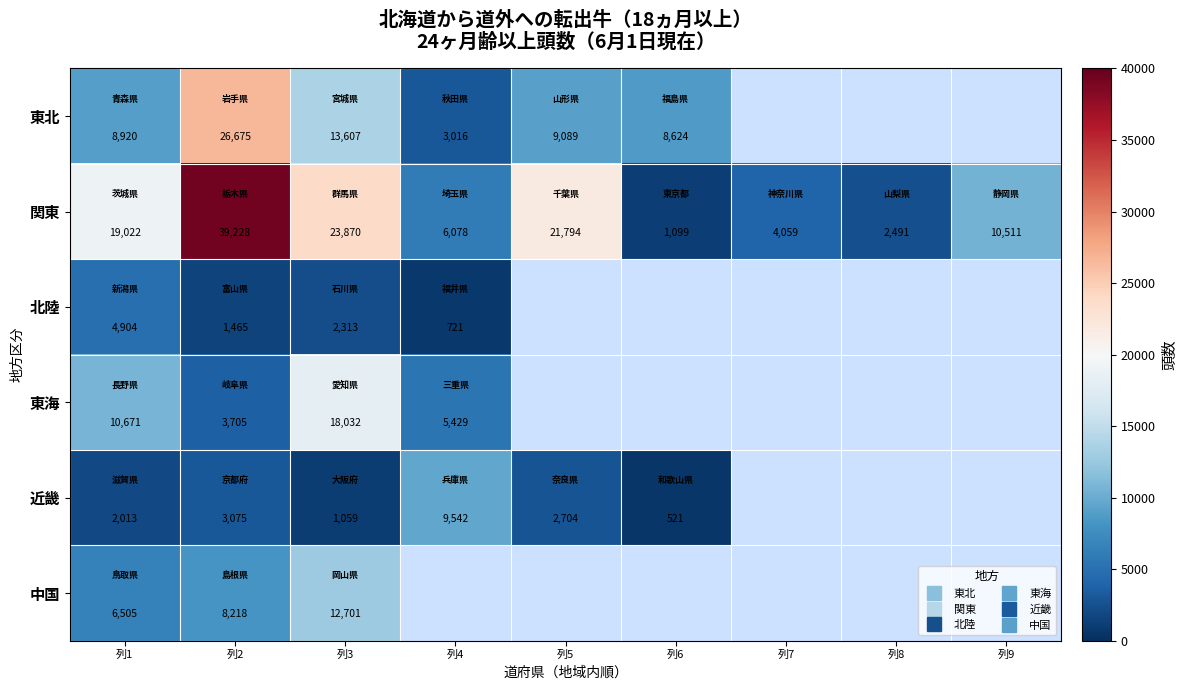

What is the difference between the maximum and second lowest values in the 関東 series?

36737.0